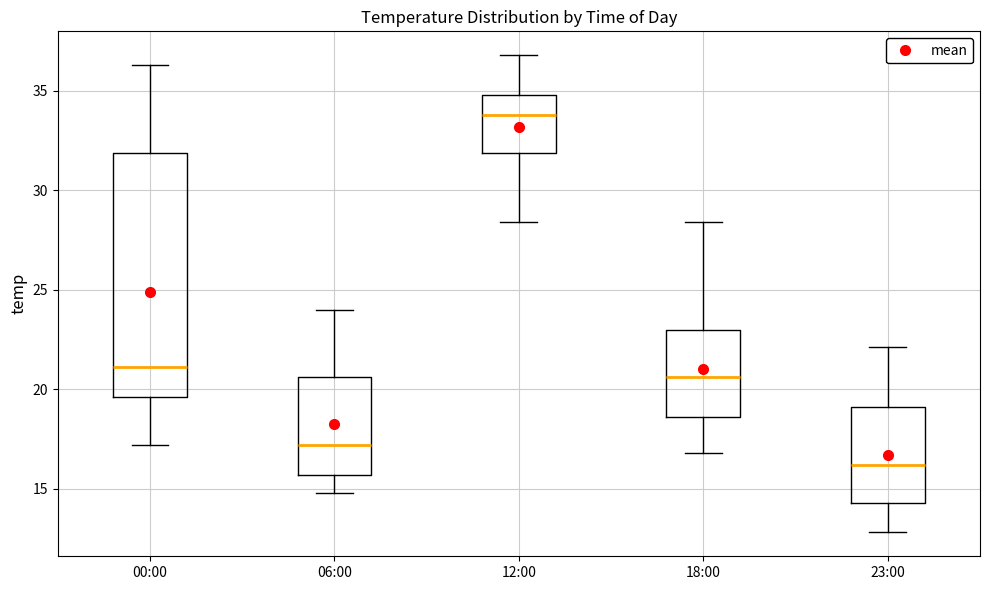

Which box has the highest median line?

12:00